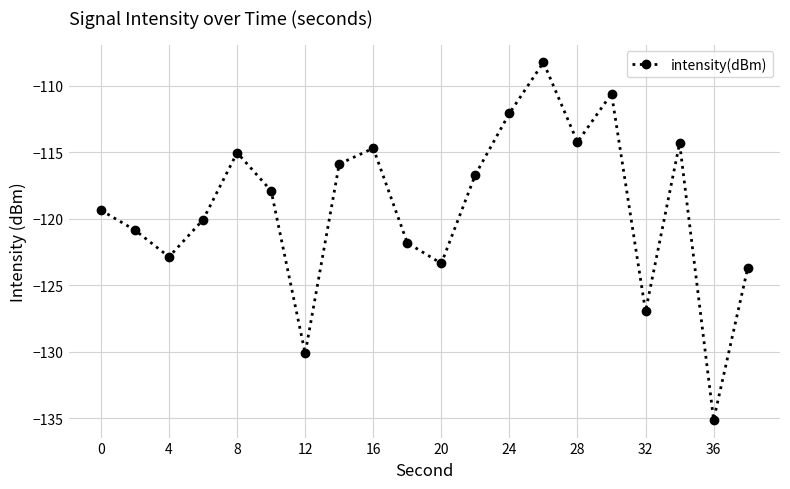

What is the greatest value displayed?

-108.2